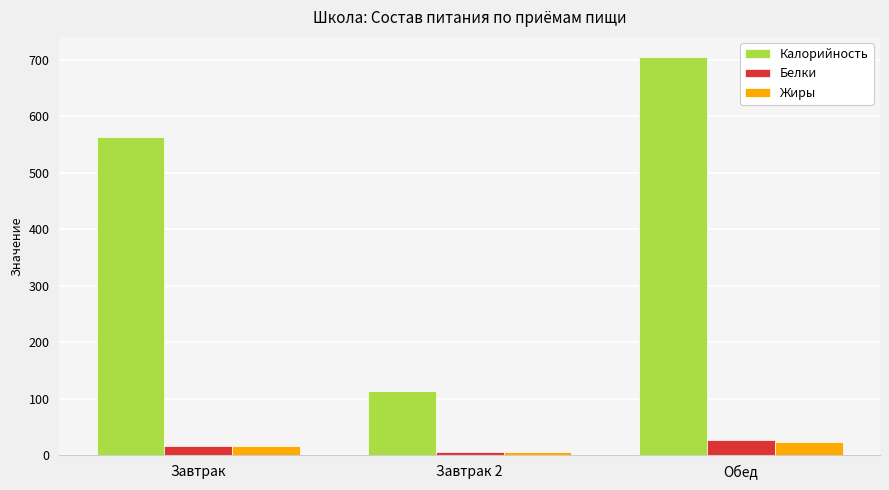

How many groups of bars are there?

3